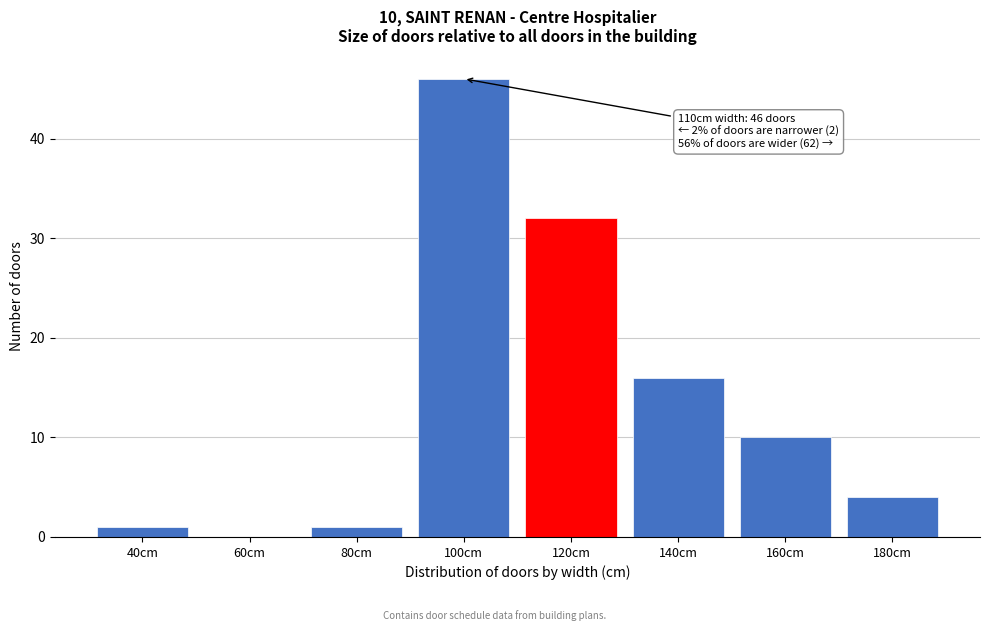

Reading left to right, extract all data points from this chart.

40cm=1	60cm=0	80cm=1	100cm=46	120cm=32	140cm=16	160cm=10	180cm=4